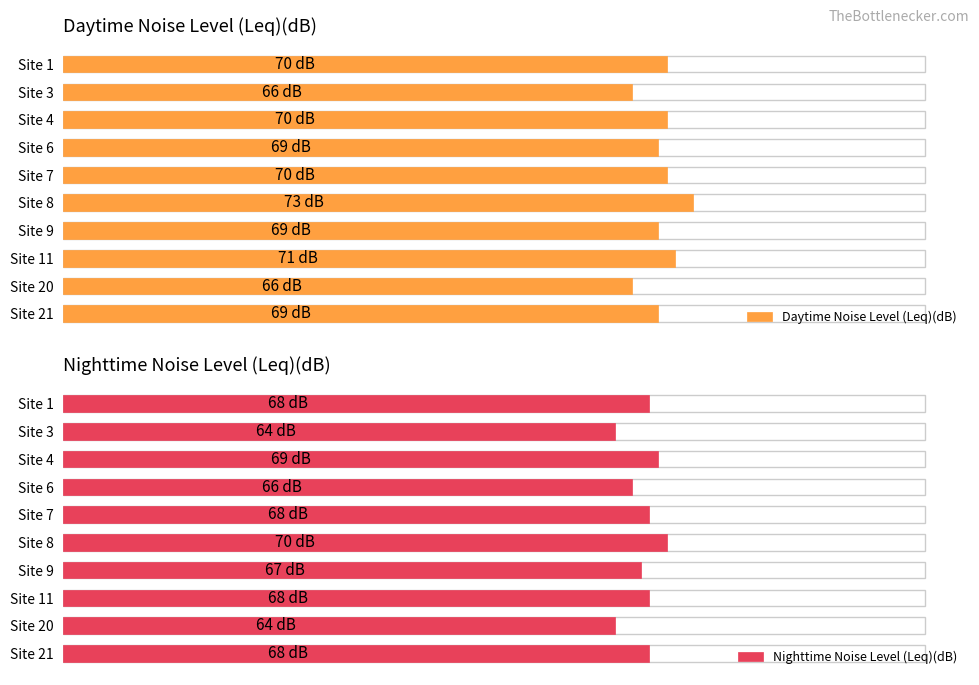

What is the lowest value of the Daytime Noise Level (Leq)(dB) series?

66